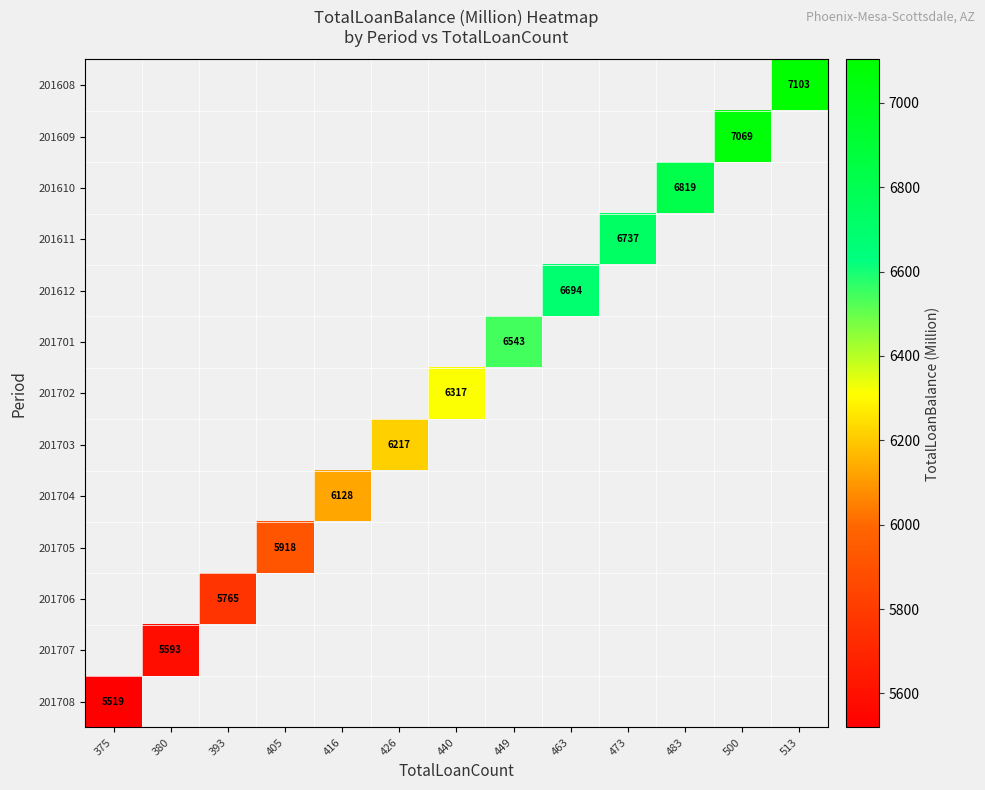

What is the greatest value displayed?

7102.9